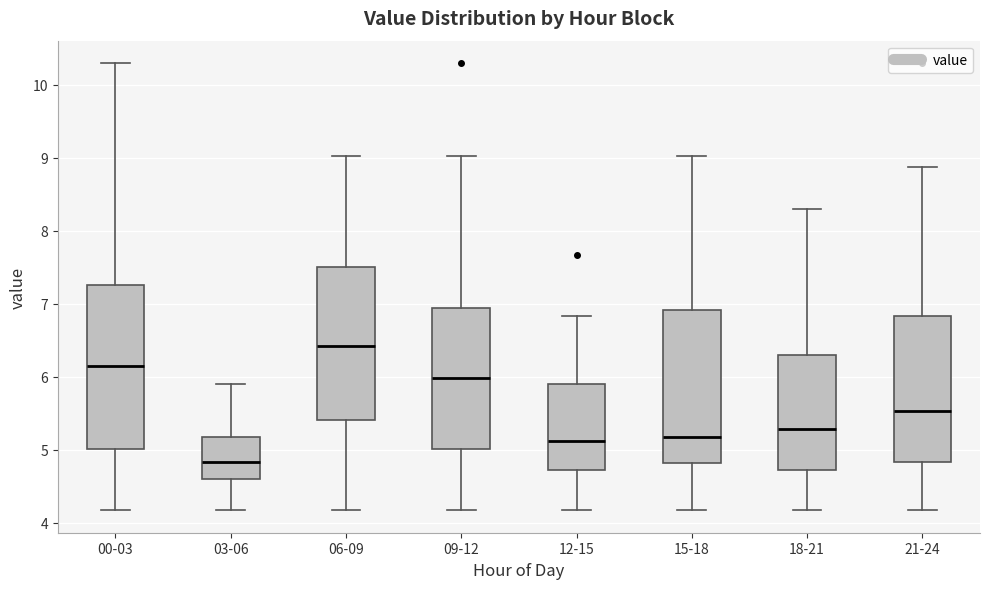

Where does the lower whisker of the box for 21-24 end on the y-axis? The values are not printed on the chart, so give them approximately, as read against the axis.

4.2